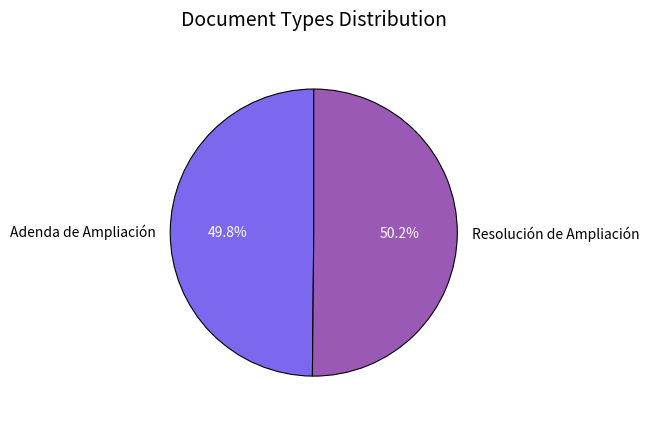

What percentage do Adenda de Ampliación and Resolución de Ampliación together represent?

100.0%